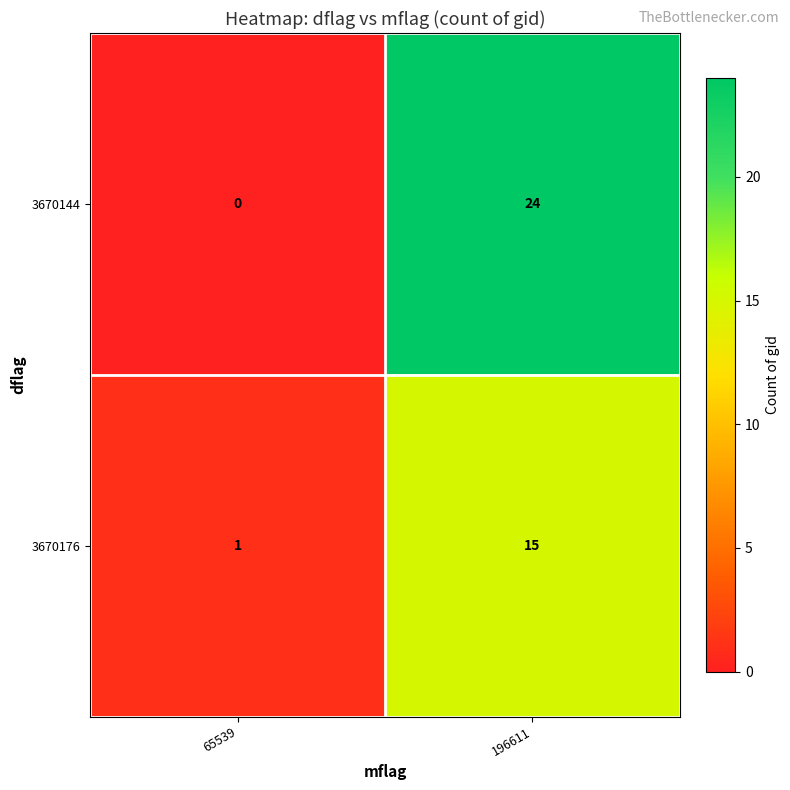

Which series changed the most between 65539 and 196611?

3670144